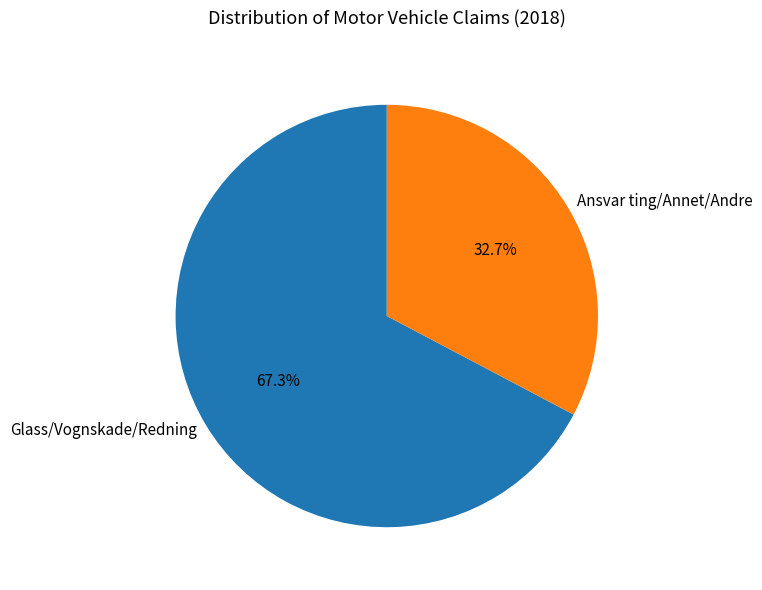

Is there any slice that represents more than half of the pie?

Yes